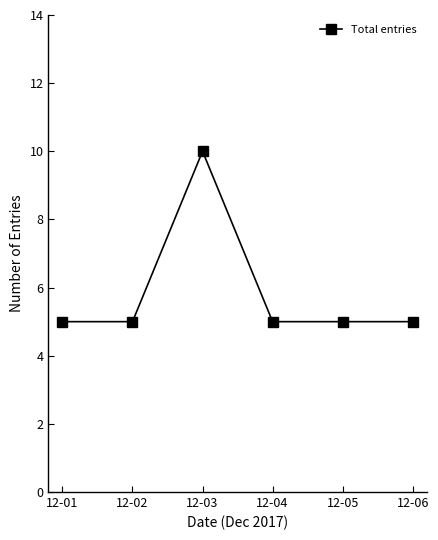

Reading left to right, extract all data points from this chart.

12-01=5	12-02=5	12-03=10	12-04=5	12-05=5	12-06=5